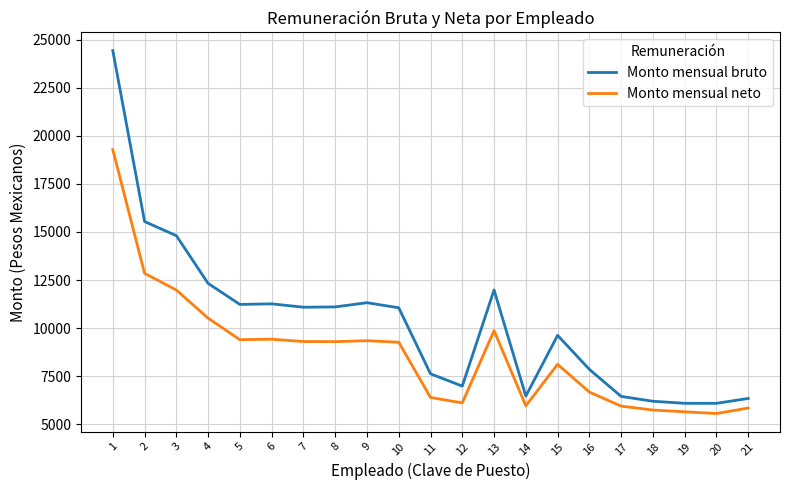

The value of Monto mensual bruto at 2 is 15540.6. True or false?

True